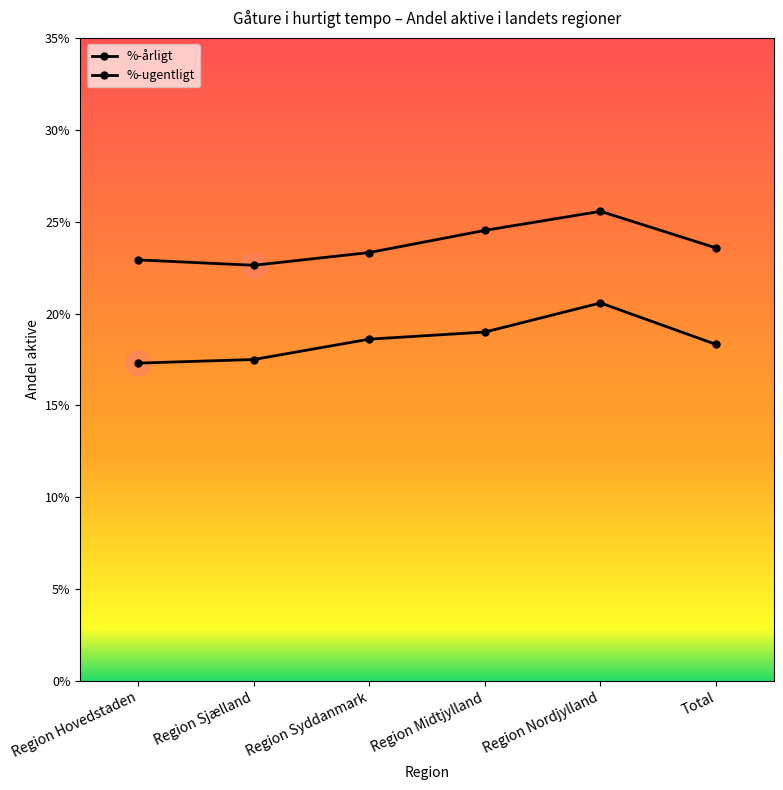

Is this an area chart (filled region under the line)?

No